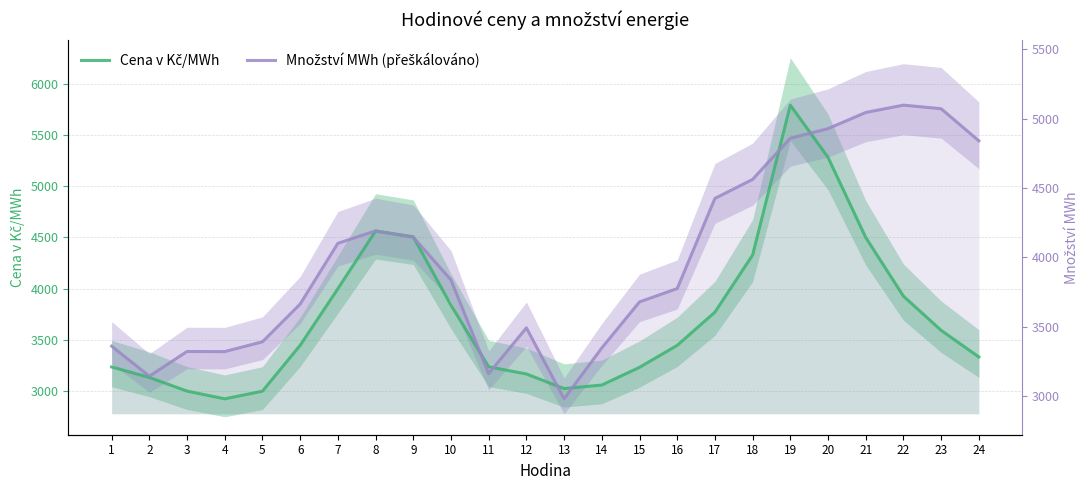

What is the highest value of the Cena v Kč/MWh series?

5794.0